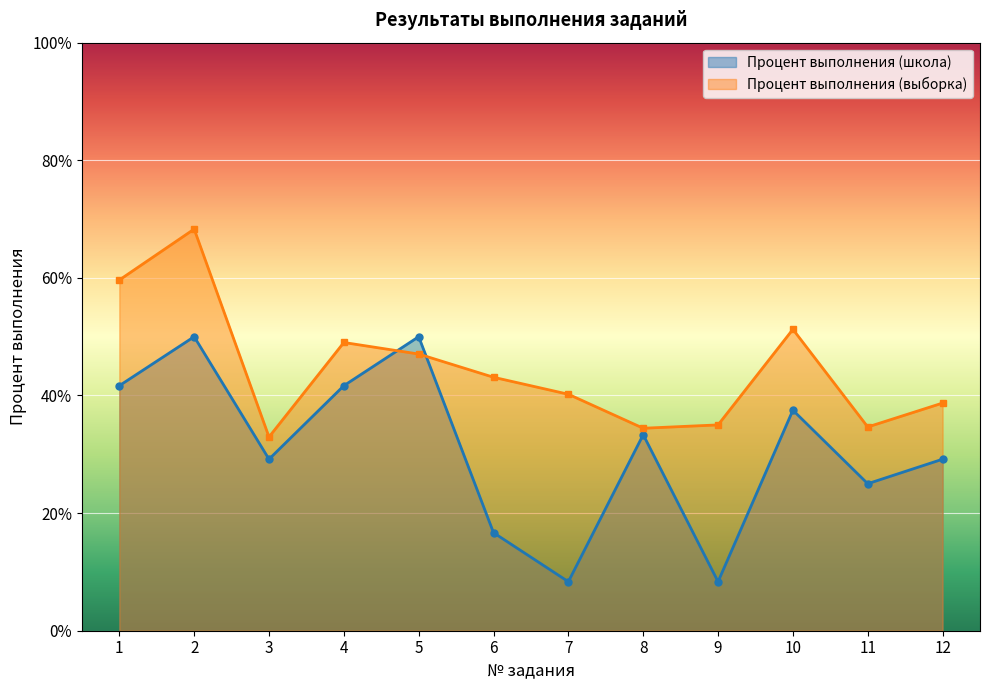

What is the value of the Процент выполнения (школа) point at the 5th from the left?

50.0